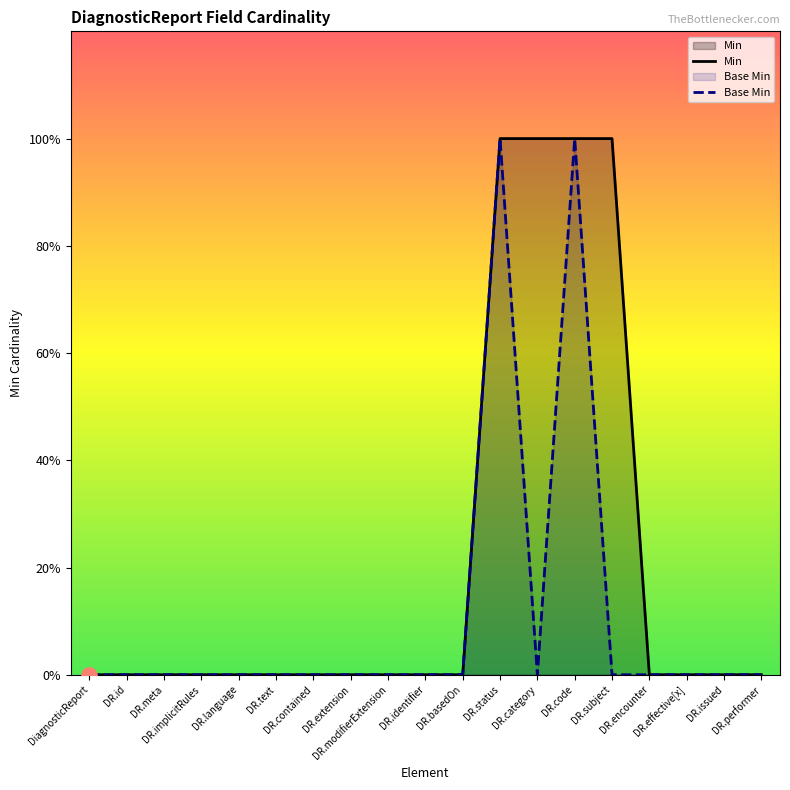

Which series has the largest Y range (max minus min)?

Min